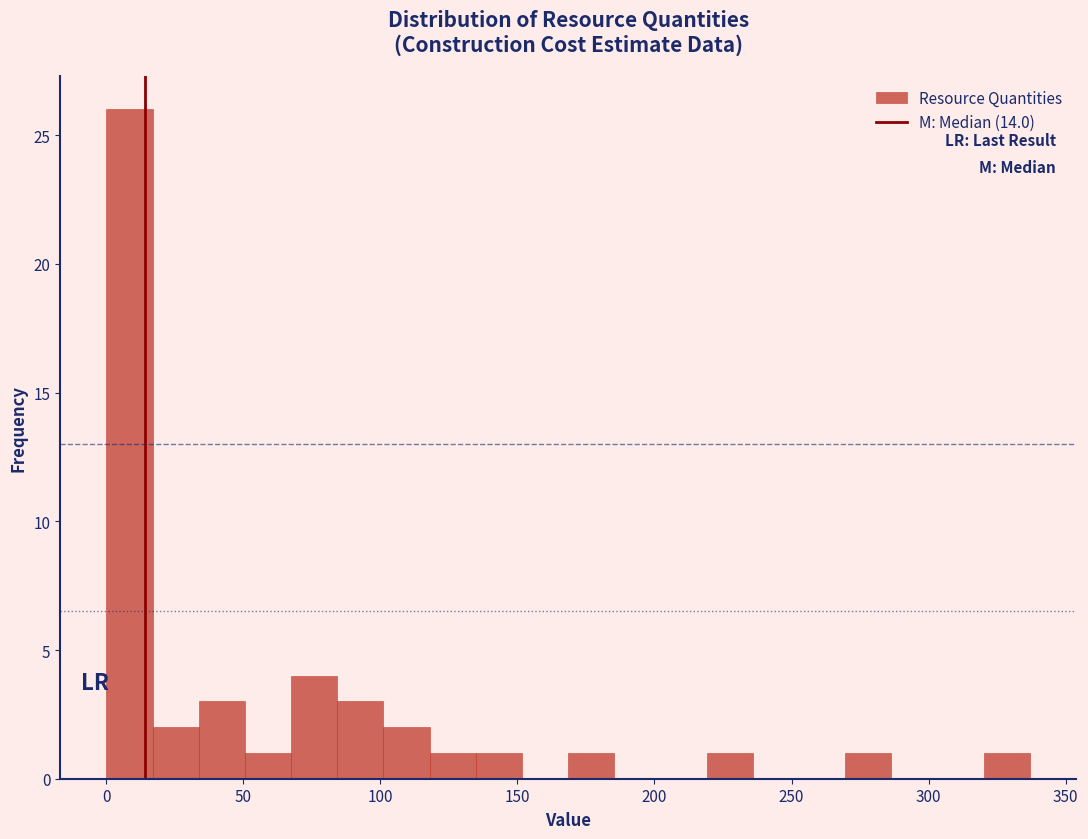

Read against the x-axis, roughly where is the centre of the tallest bar?

10